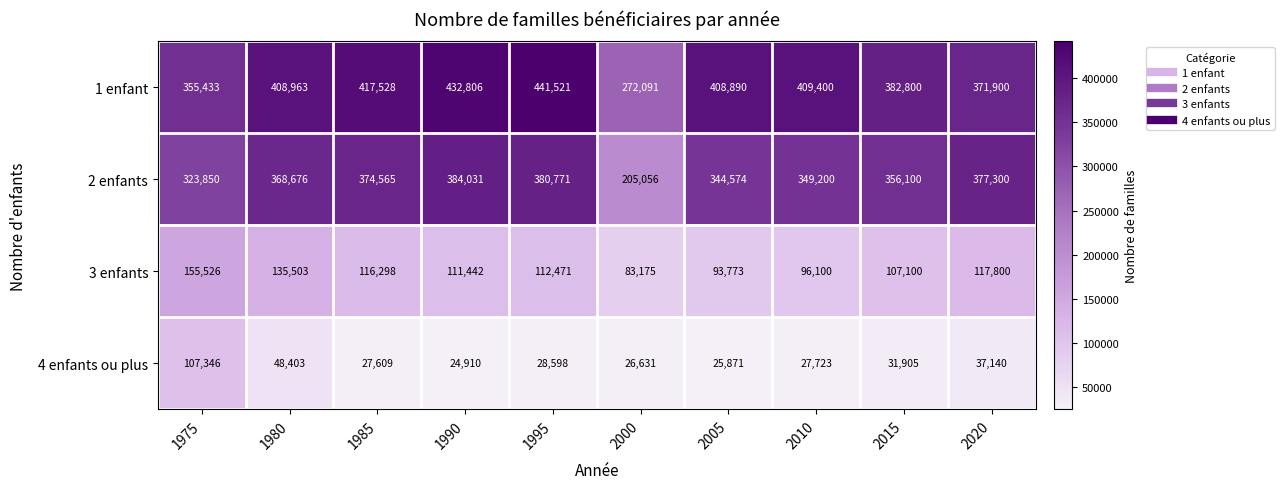

What value does the 2 enfants series have at 1995, to the nearest 100?

380800